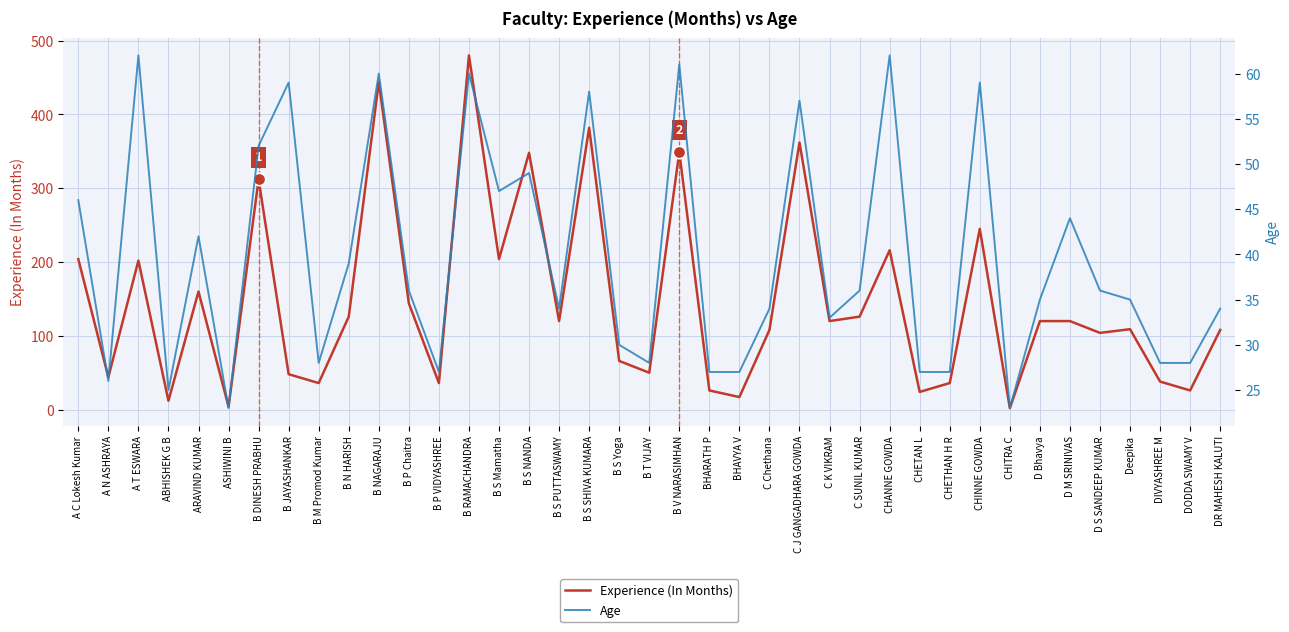

Which series has the widest spread of Y values?

Experience (In Months)